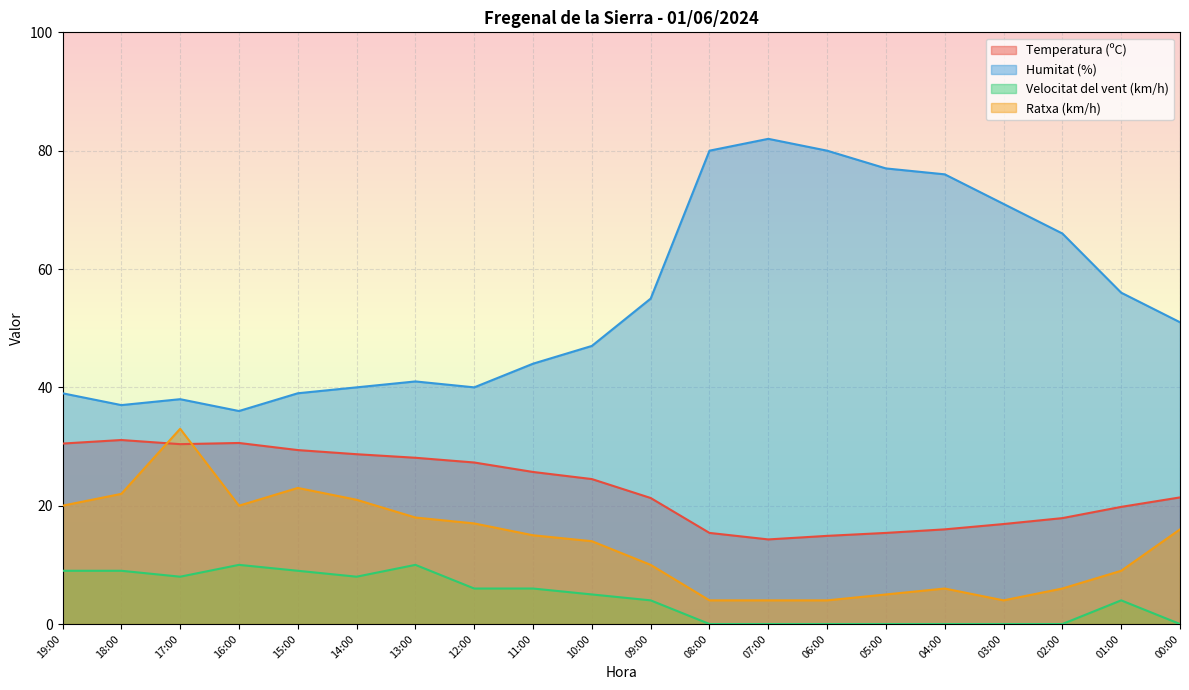

What is the value of the Ratxa (km/h) point at the 12th from the left?

4.0